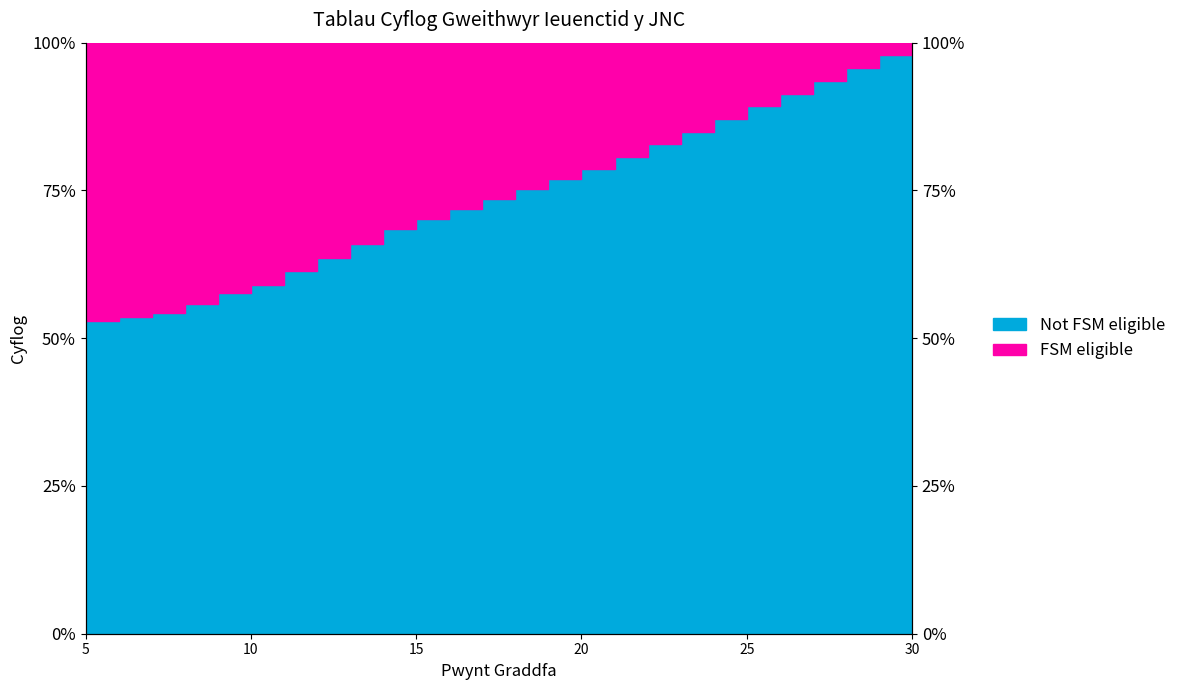

List the labels in order of value, smallest first.

5, 6, 7, 8, 9, 10, 11, 12, 13, 14, 15, 16, 17, 18, 19, 20, 21, 22, 23, 24, 25, 26, 27, 28, 29, 30